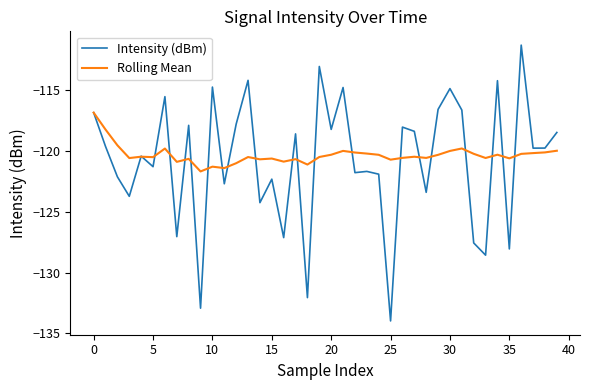

What is the minimum value shown in the chart?

-134.0